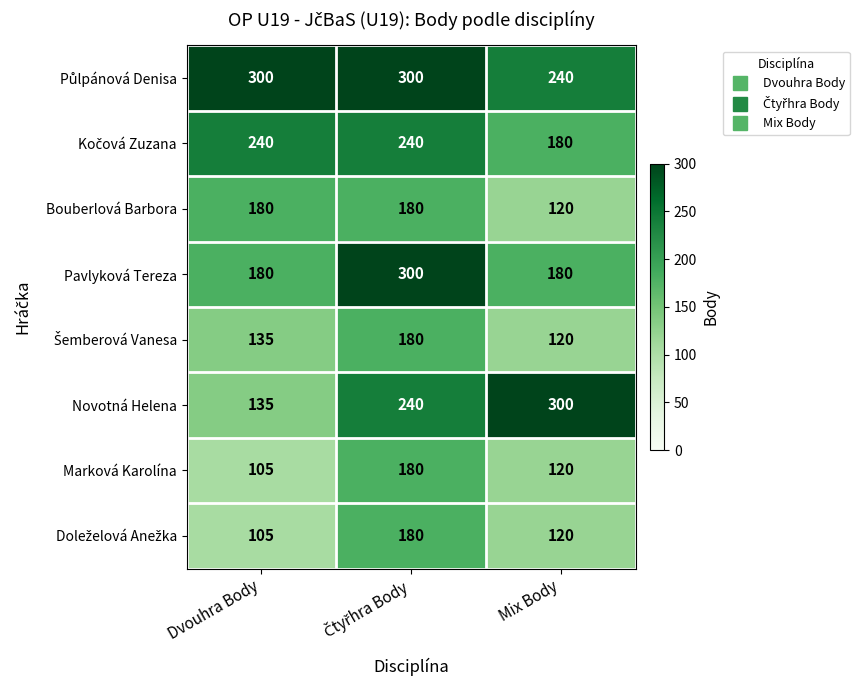

Which series has the largest range (max minus min)?

Novotná Helena